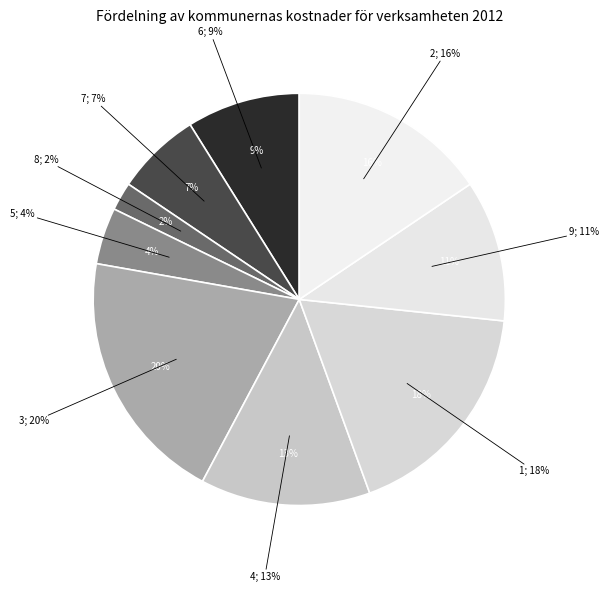

To the nearest percent, what is the average slice percentage?

11%